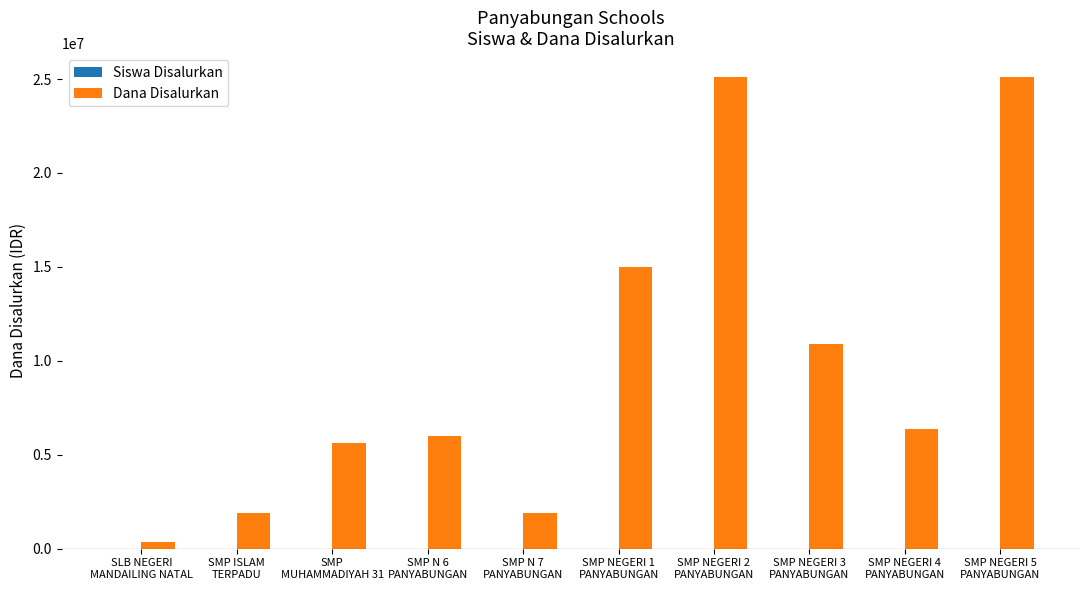

Which series has the largest total across all categories?

Dana Disalurkan